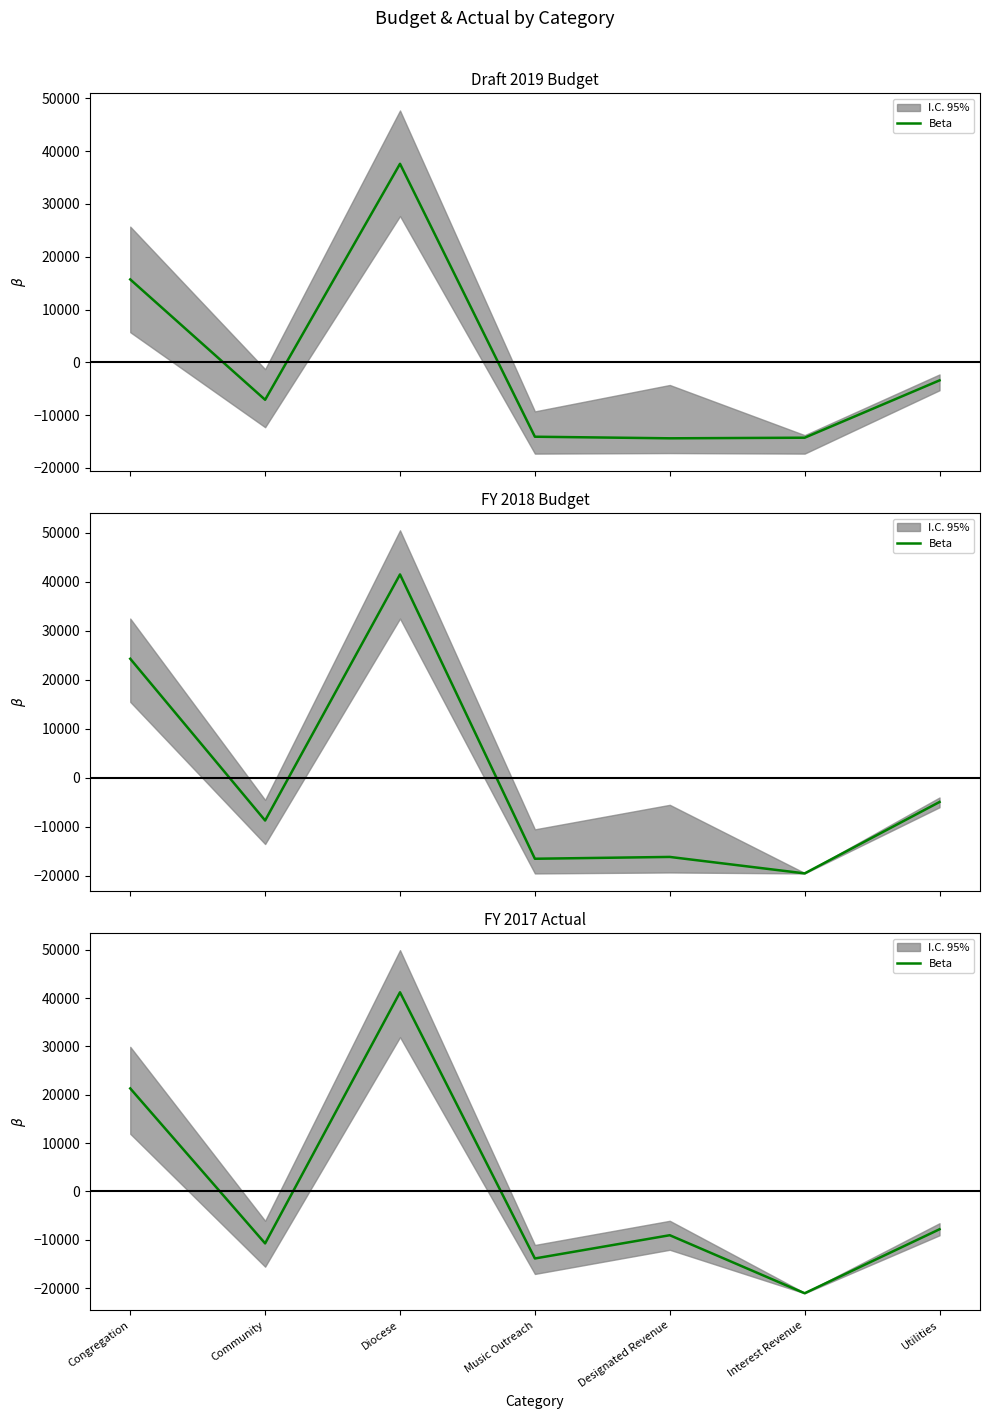

What is the value of the 1st point from the left?

21324.1